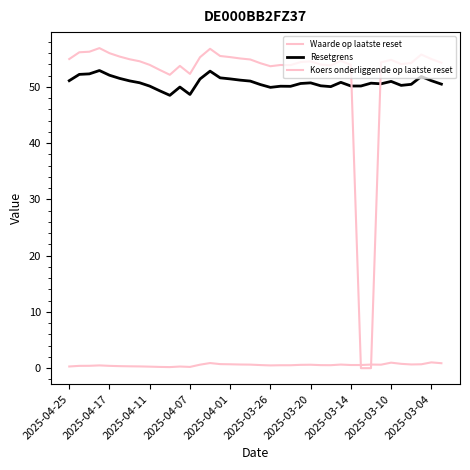

How many lines are shown in the chart?

3